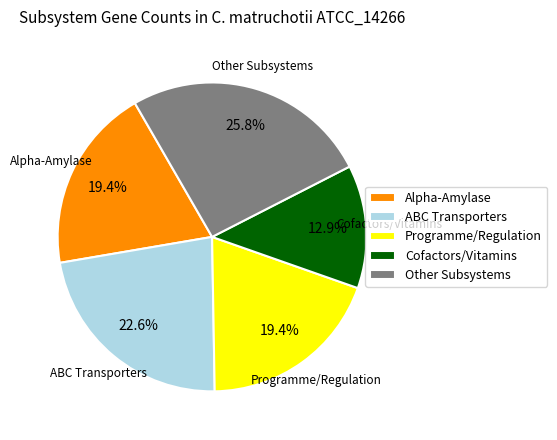

Count the number of slices in the pie.

5